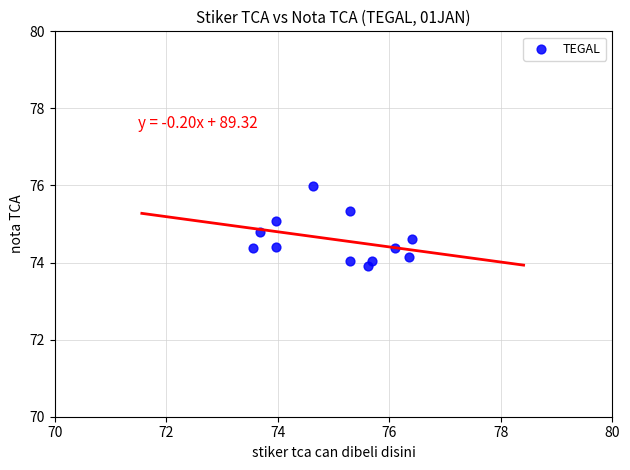

What is the range of Y values (max minus min)?

2.1